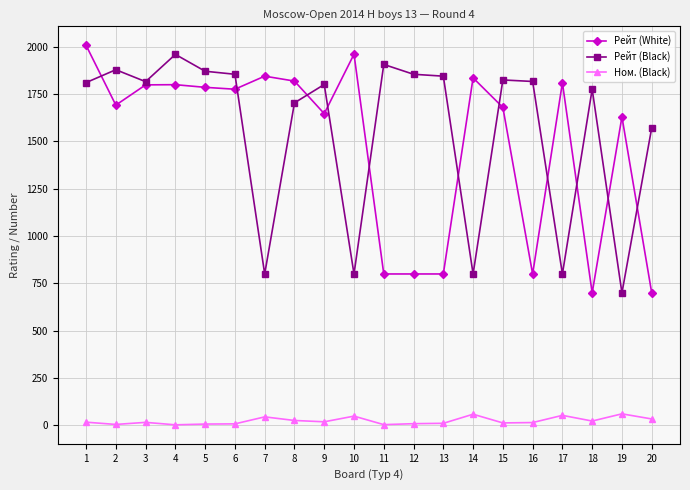

At which category does Рейт (Black) reach its first local valley?

3